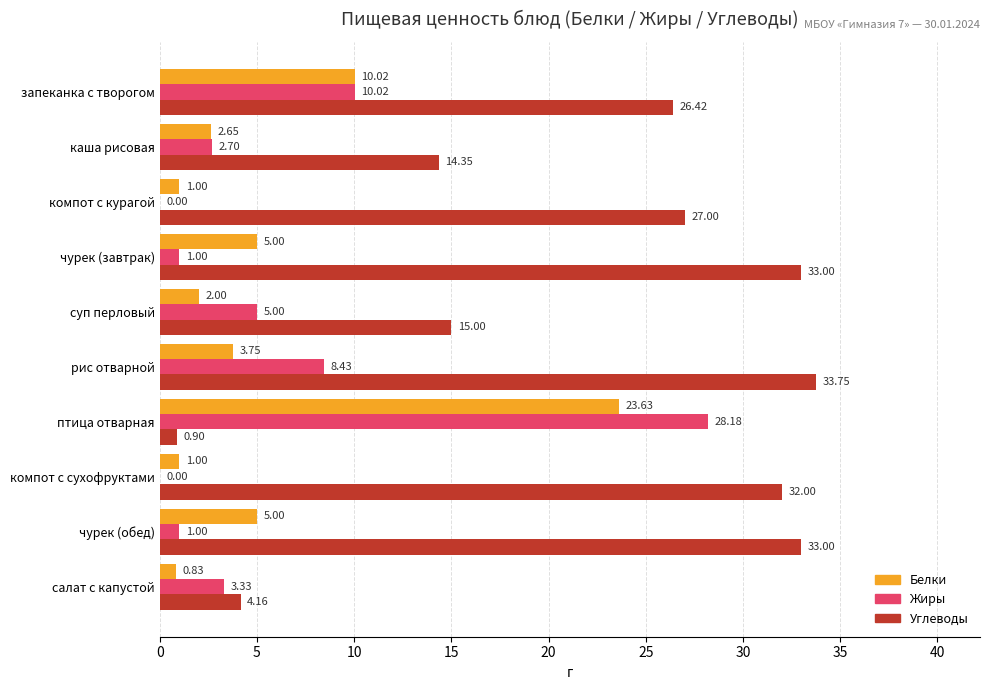

Which label corresponds to the largest value in the chart?

рис отварной